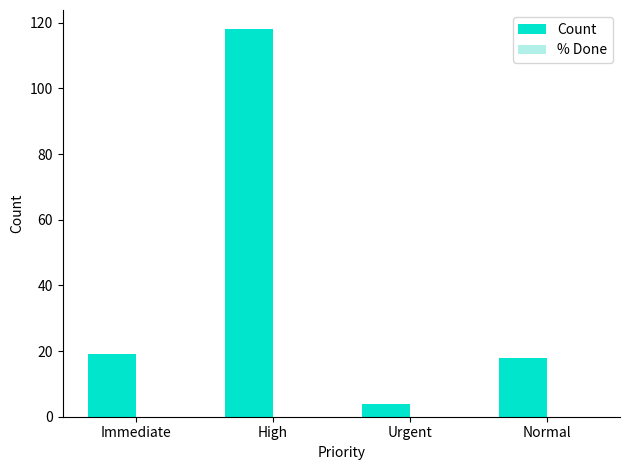

What position from the right is High?

3